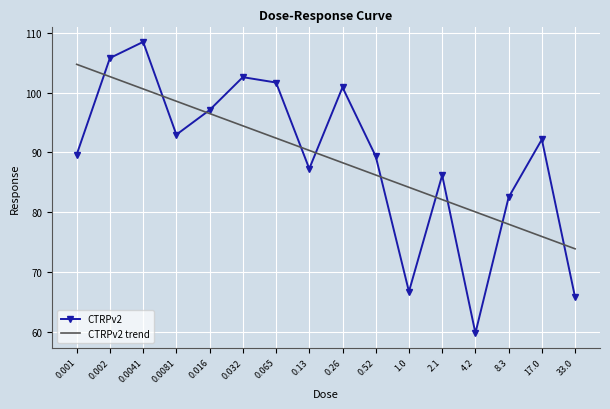

Reading left to right, what are all the values shown in this chart?

CTRPv2: 89.7	105.8	108.5	93.0	97.1	102.6	101.7	87.3	100.9	89.4	66.7	86.2	59.8	82.5	92.2	65.8
CTRPv2 trend: 104.7	102.7	100.6	98.6	96.5	94.5	92.4	90.3	88.3	86.2	84.2	82.1	80.1	78.0	75.9	73.9